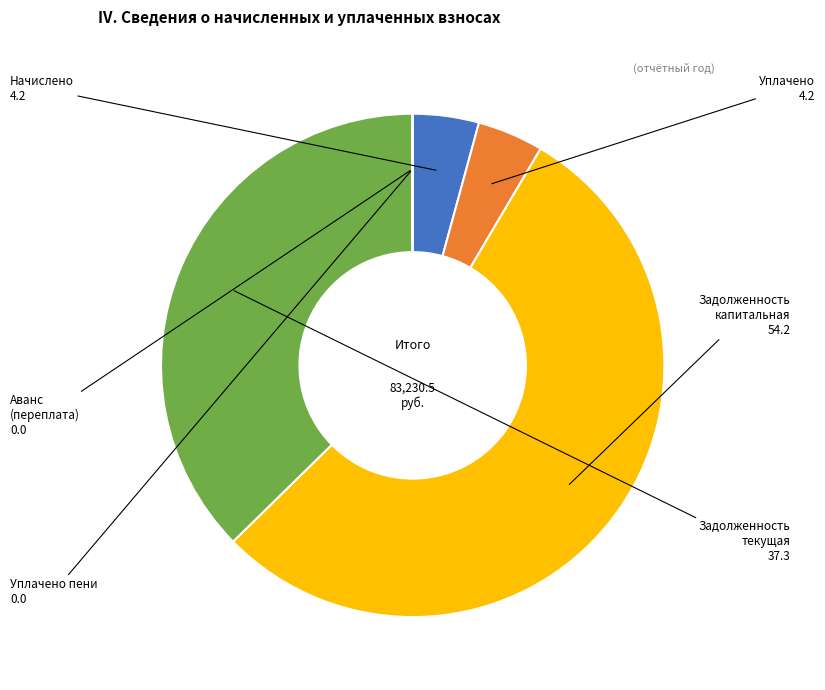

Which slice represents more than half of the pie?

Задолженность капитальная